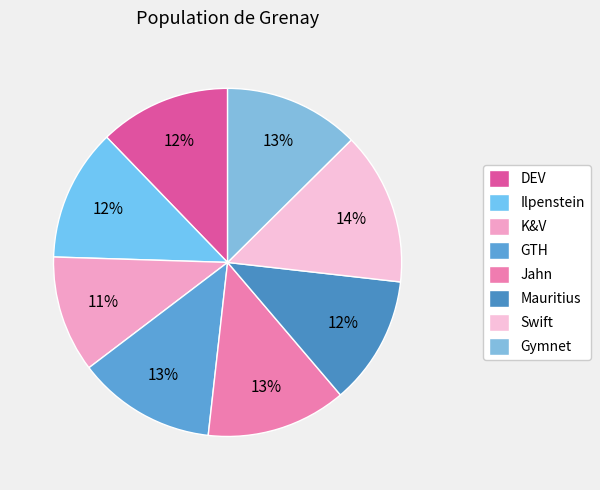

What percentage is the Ilpenstein slice, to the nearest percent?

12%